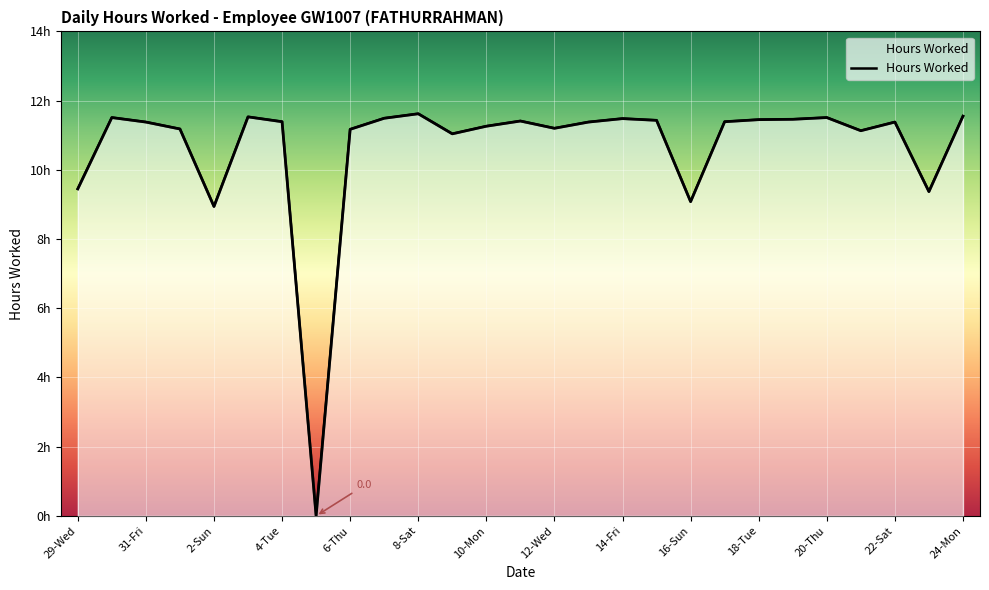

What is the value of the 27th point from the left?

11.6